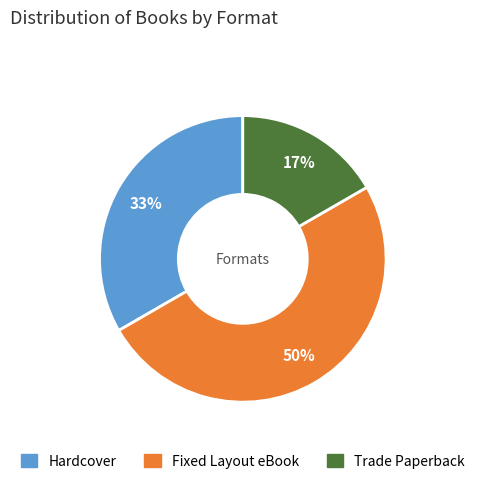

To the nearest percent, what is the average slice percentage?

33%